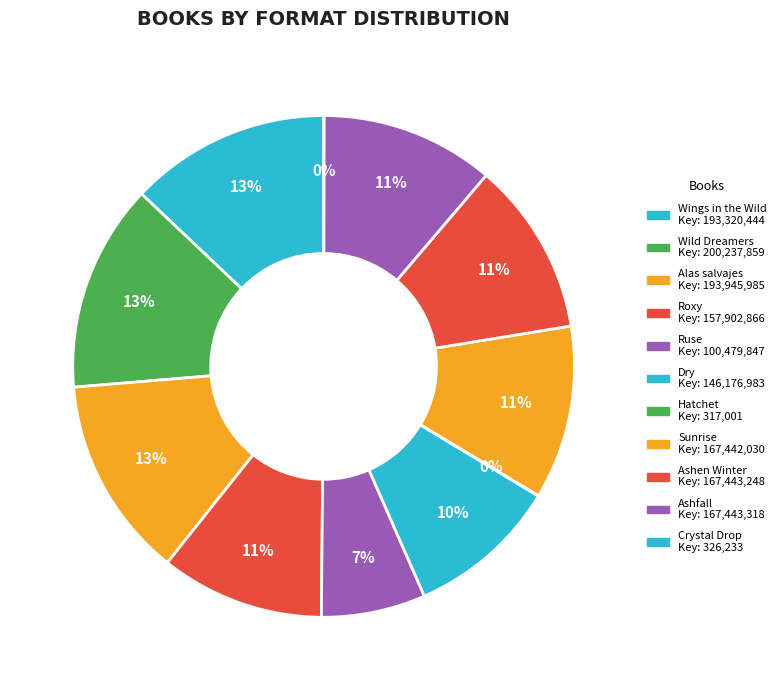

Approximately how many times larger is the value at Roxy compared to Crystal Drop?

484.0